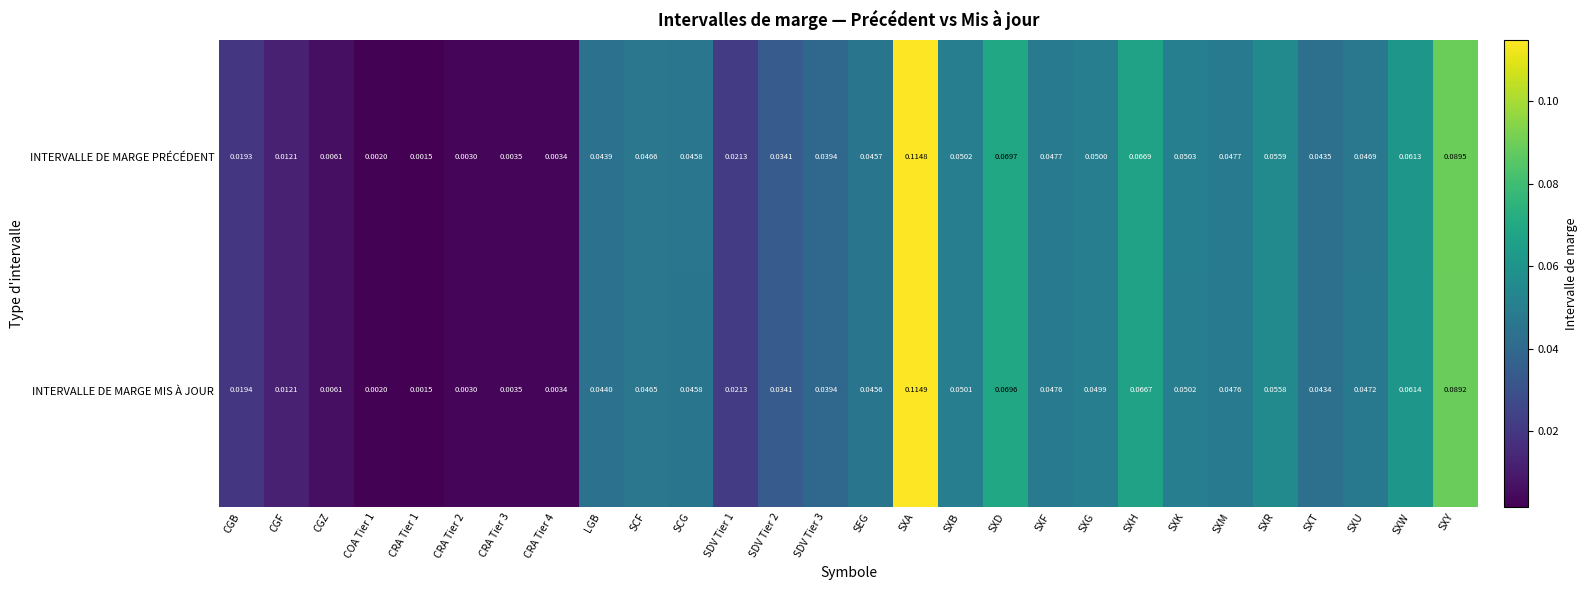

At which category does the chart reach its peak across all series?

SXA